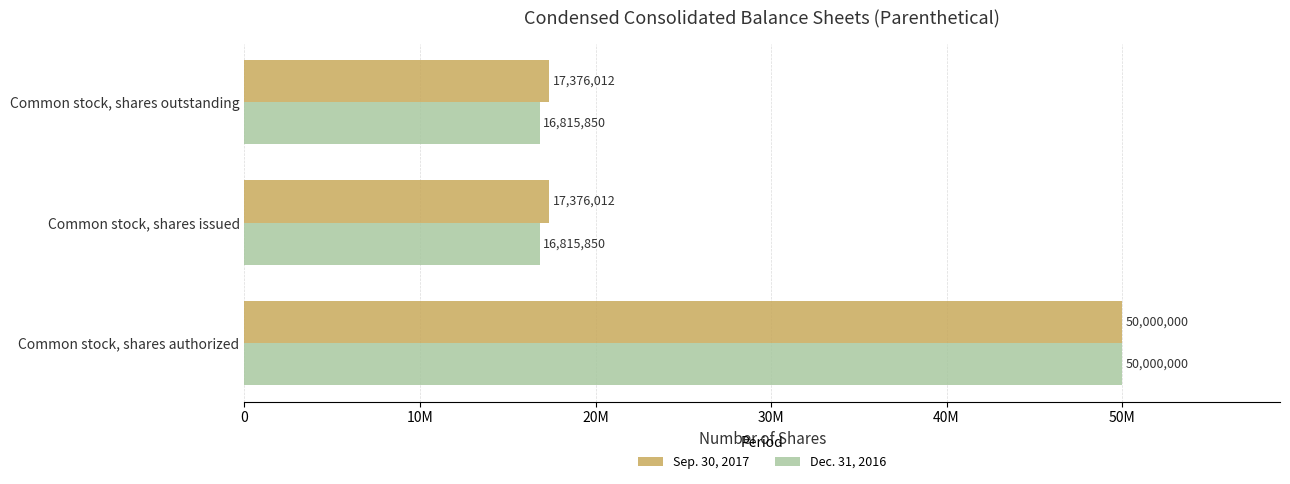

What is the maximum value for Sep. 30, 2017?

50000000